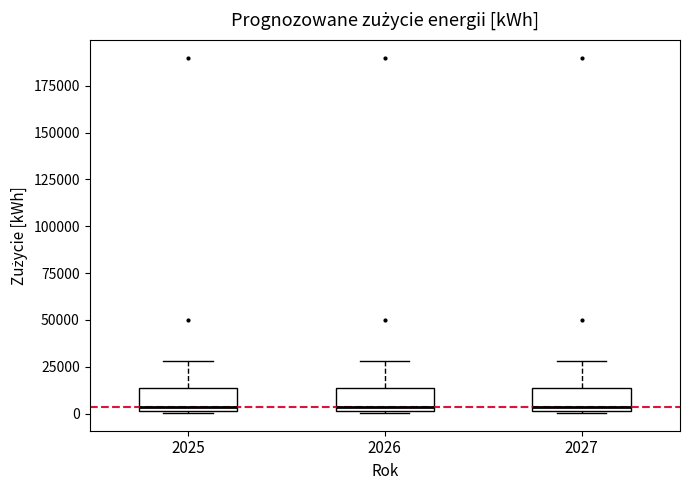

Reading left to right, read every box against the y-axis: the position of its median line, the range the box covers, and the ends of its whiskers. The values are not printed on the chart, so give them approximately, as read against the axis.

2025: median 5000, box 0 to 15000, whiskers 0 to 30000
2026: median 5000, box 0 to 15000, whiskers 0 to 30000
2027: median 5000, box 0 to 15000, whiskers 0 to 30000